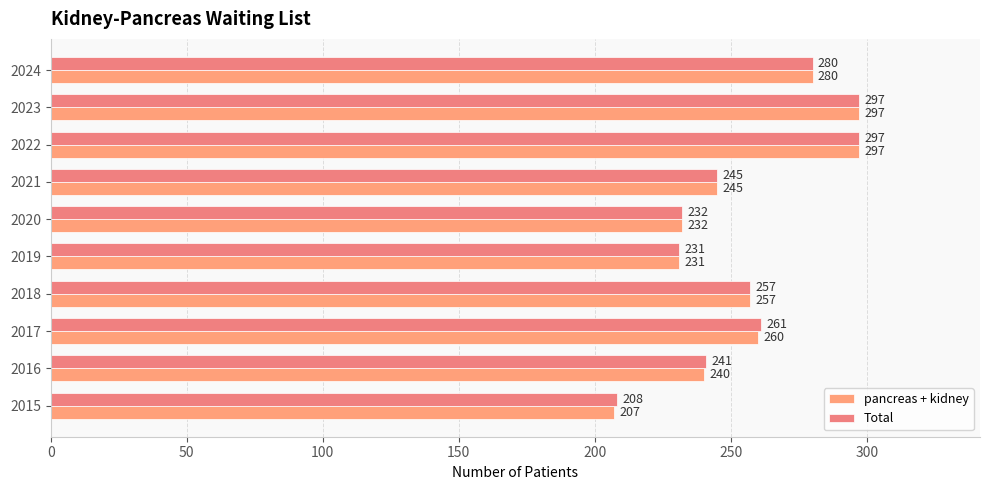

Which series has the widest spread of values?

pancreas + kidney